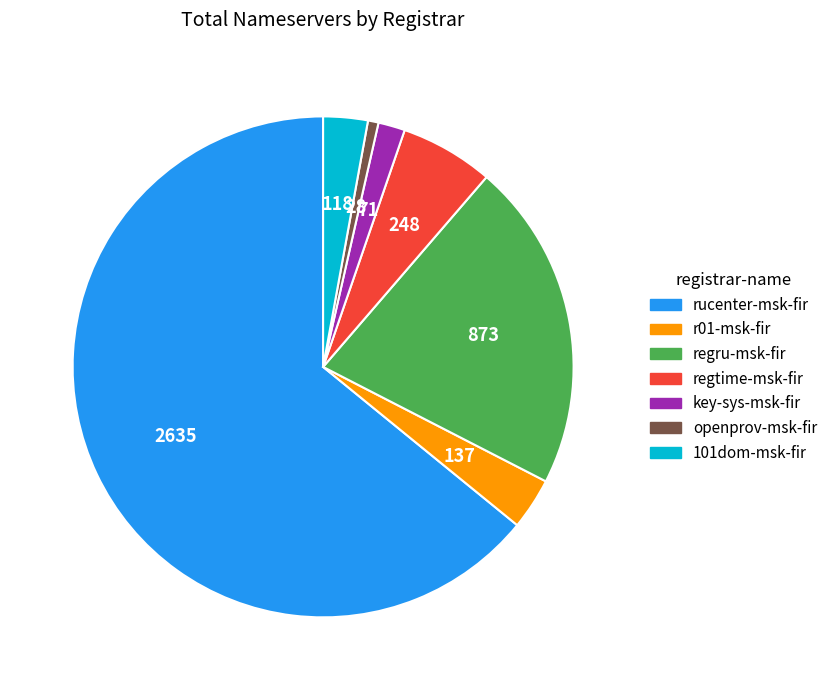

Is the sum of regru-msk-fir and 101dom-msk-fir greater than half?

No